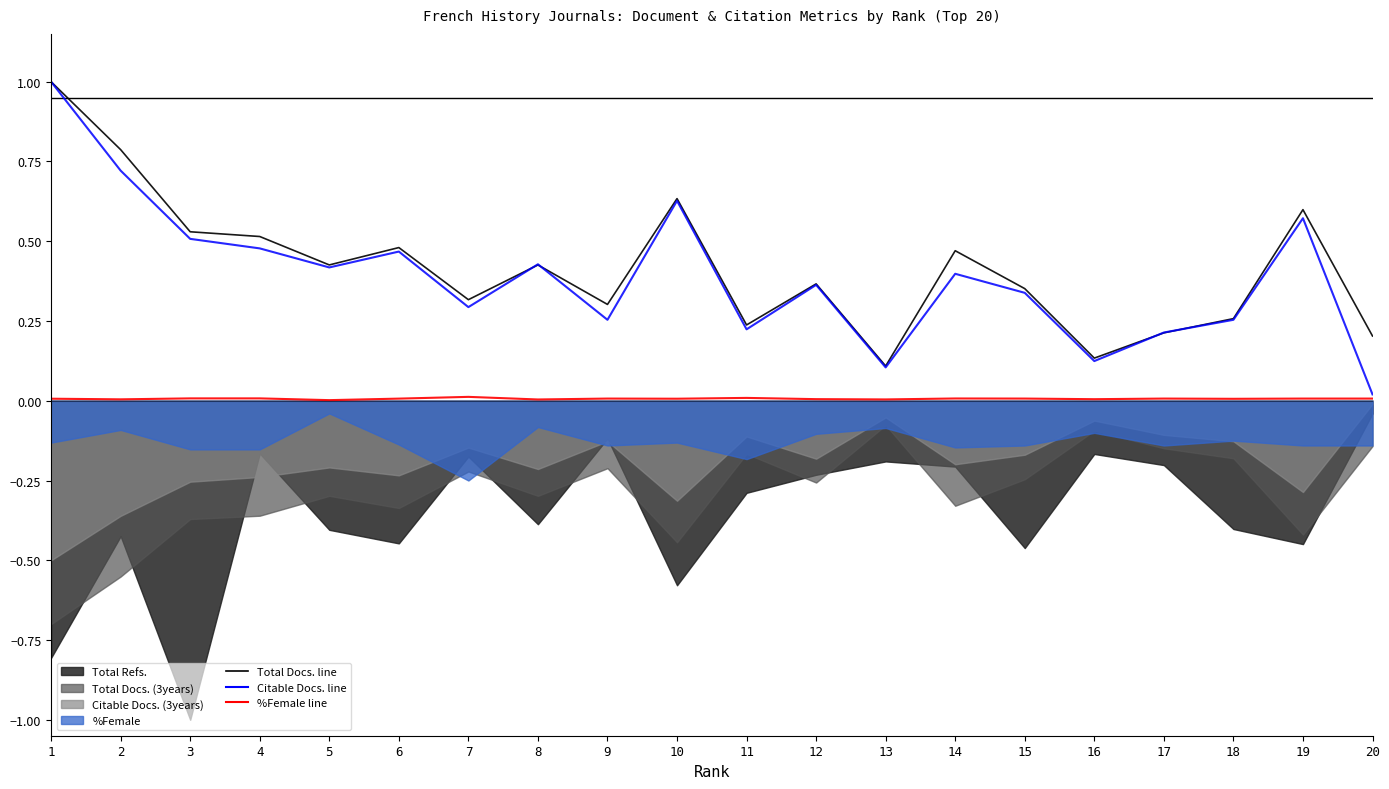

What is the highest value of the Citable Docs. (3years) series?

1.0